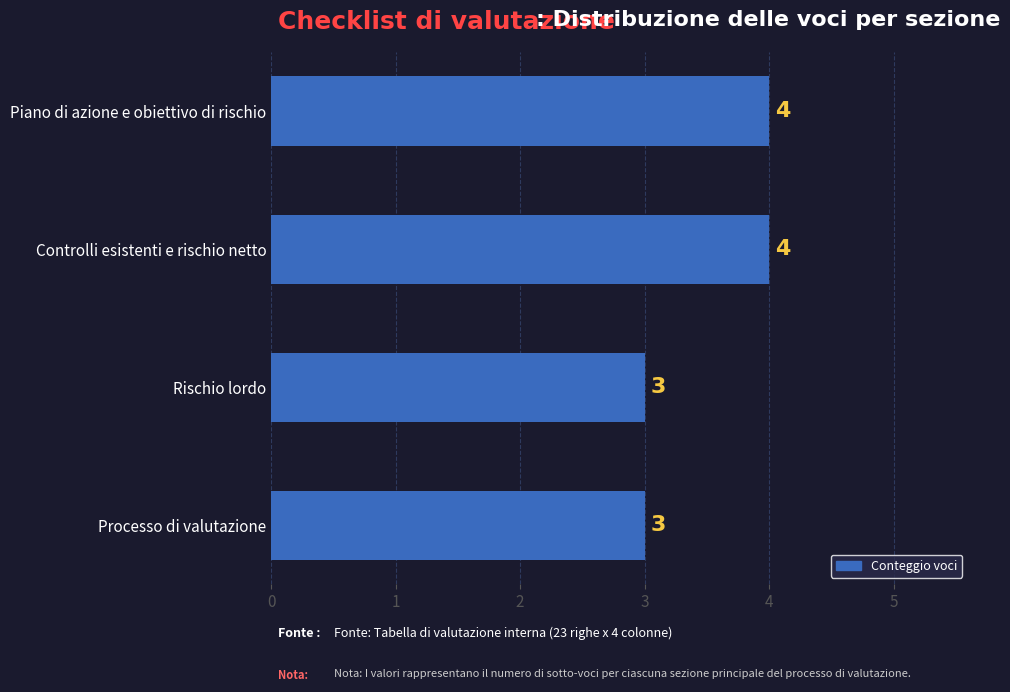

What is the sum of all values?

14